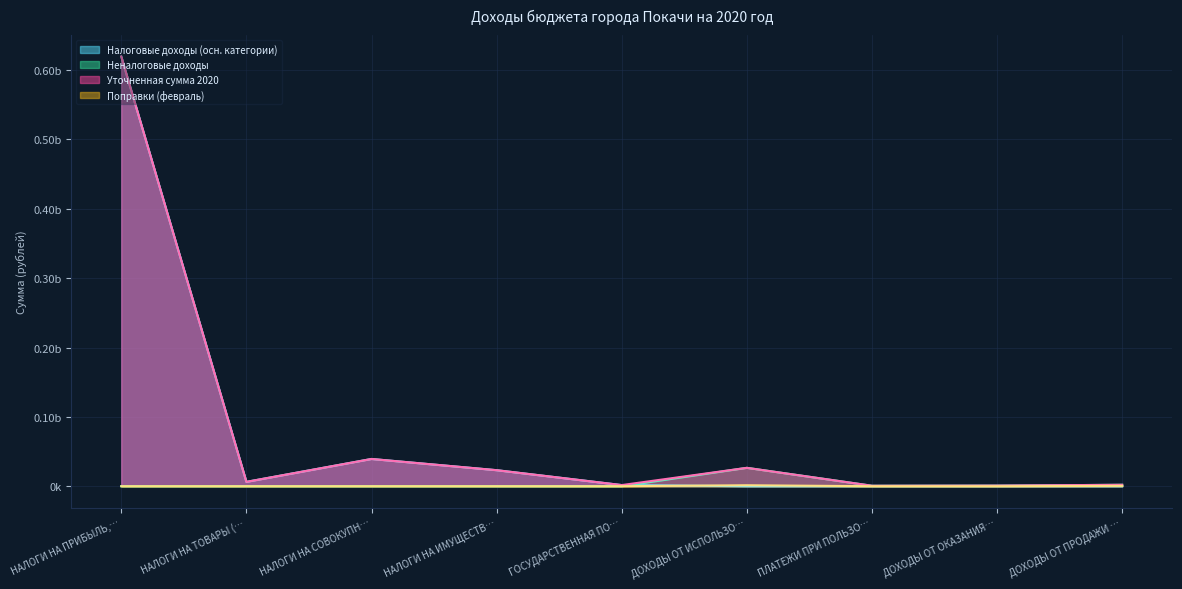

Rank the series at ДОХОДЫ ОТ ПРОДАЖИ … from lowest to highest value.

Налоговые доходы (осн. категории), Поправки (февраль), Неналоговые доходы, Уточненная сумма 2020